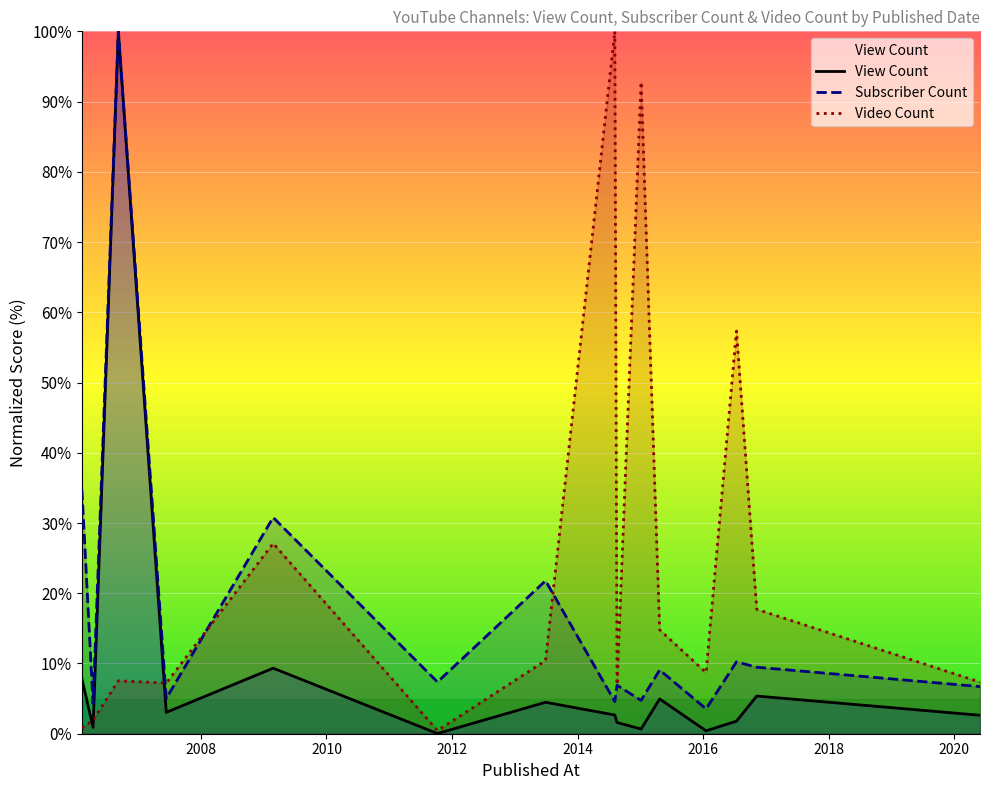

Rank the series by their average value, from highest to lowest.

Video Count, Subscriber Count, View Count